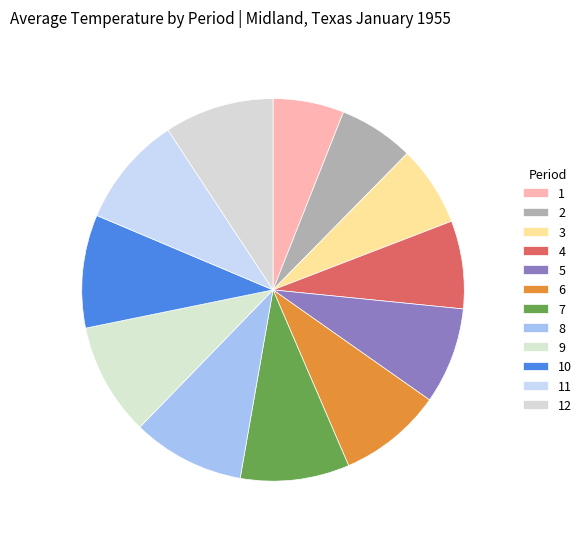

What is the ratio of the value at 5 to the value at 8?

0.9